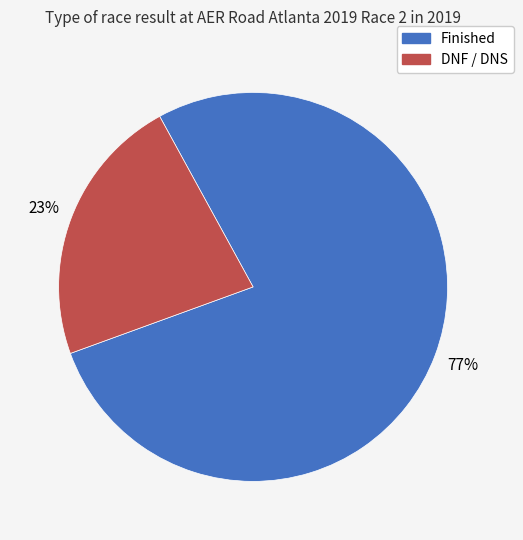

Is there a majority slice in this chart?

Yes